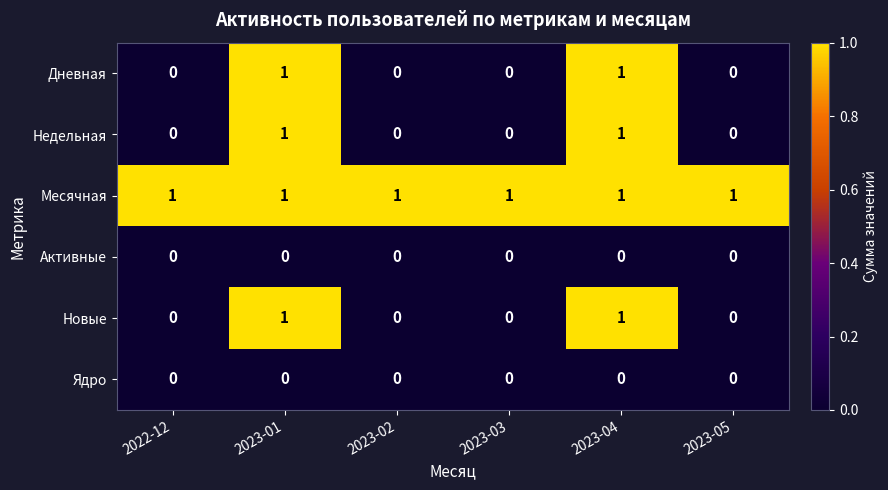

Count the number of data series in this chart.

6